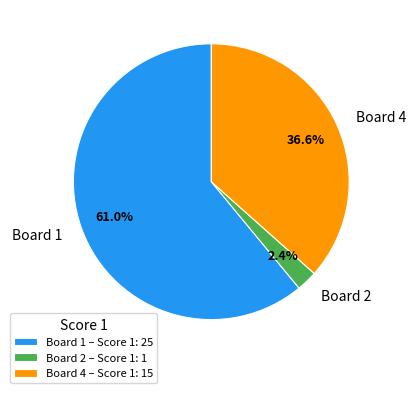

Does Board 1 represent more than half of the total?

Yes